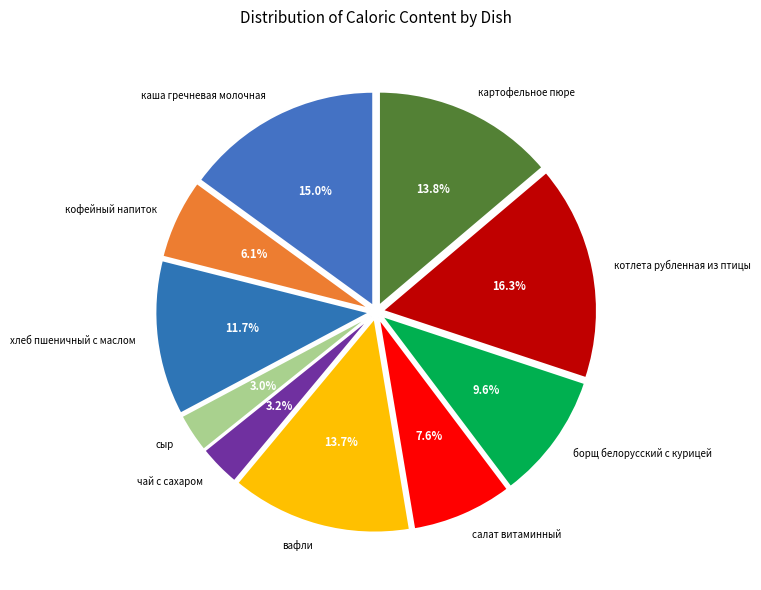

To the nearest percent, what percentage of the pie is чай с сахаром?

3%